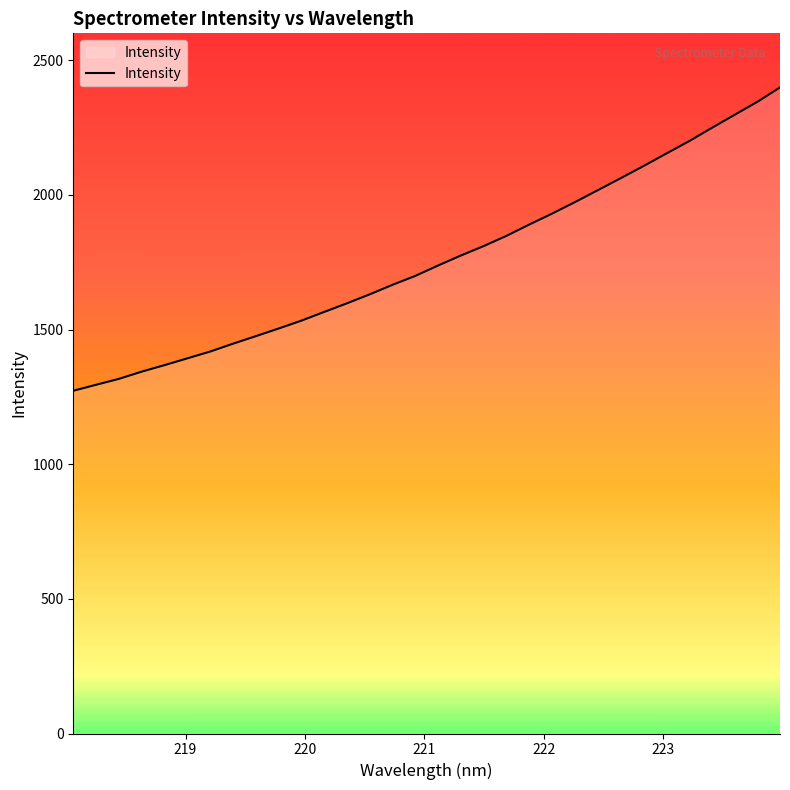

What is the difference between the maximum and minimum values?

1126.4